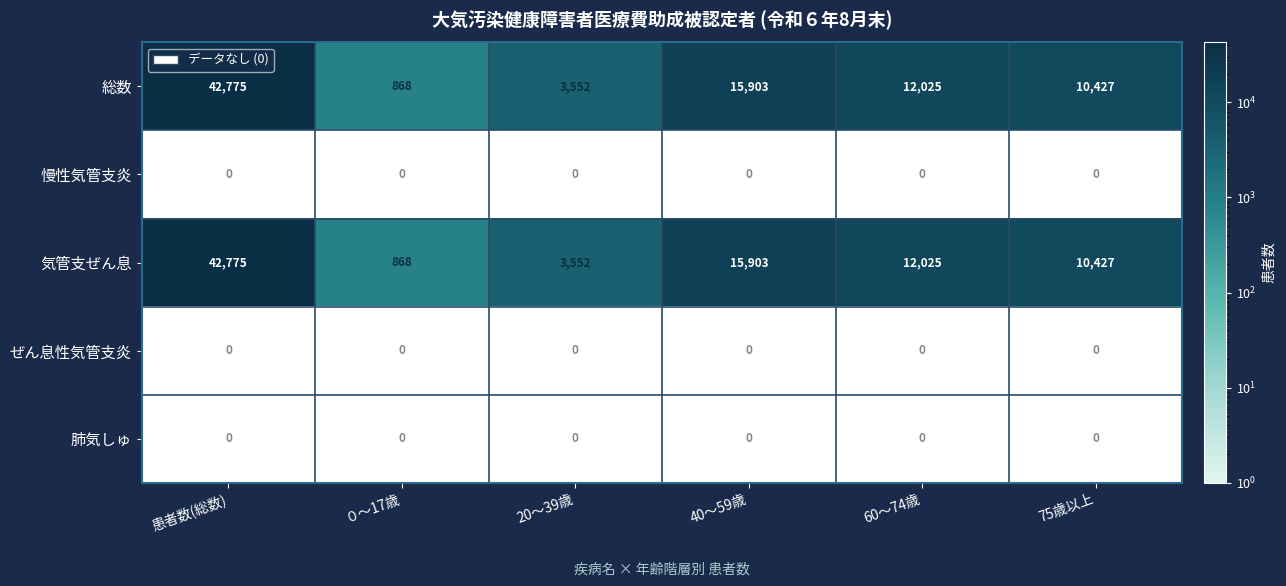

True or false: 気管支ぜん息 has a value of 10427 at 75歳以上.

True